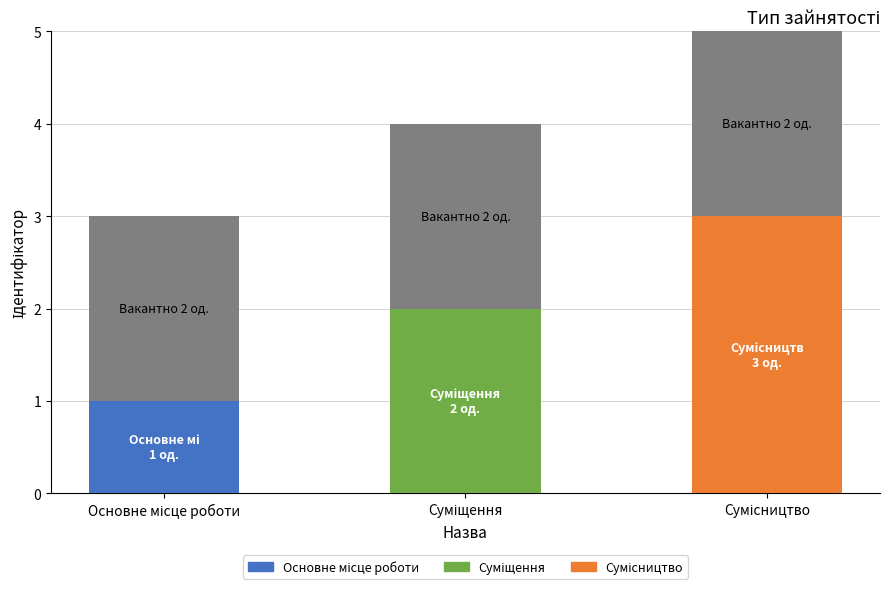

Are the bars horizontal?

No